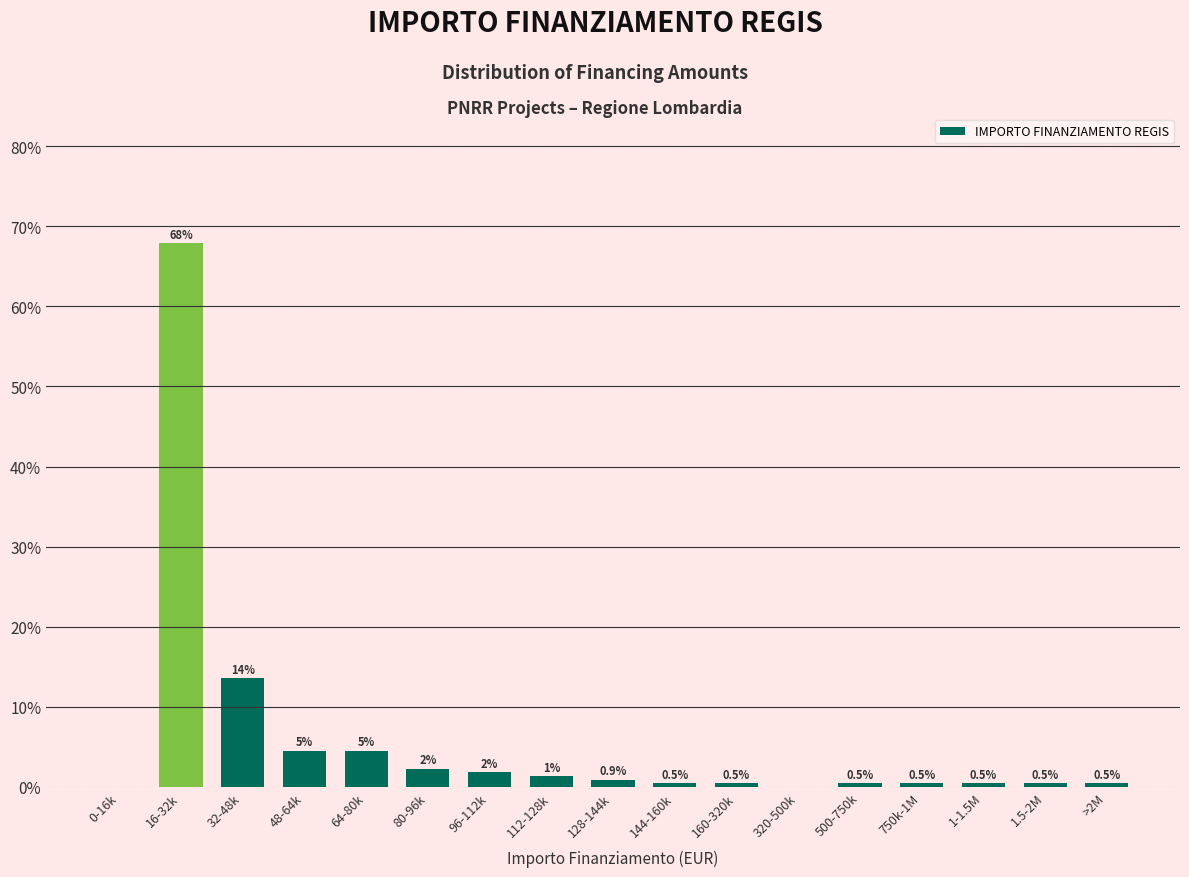

The chart shows a value of 0.5 at 160-320k. True or false?

True